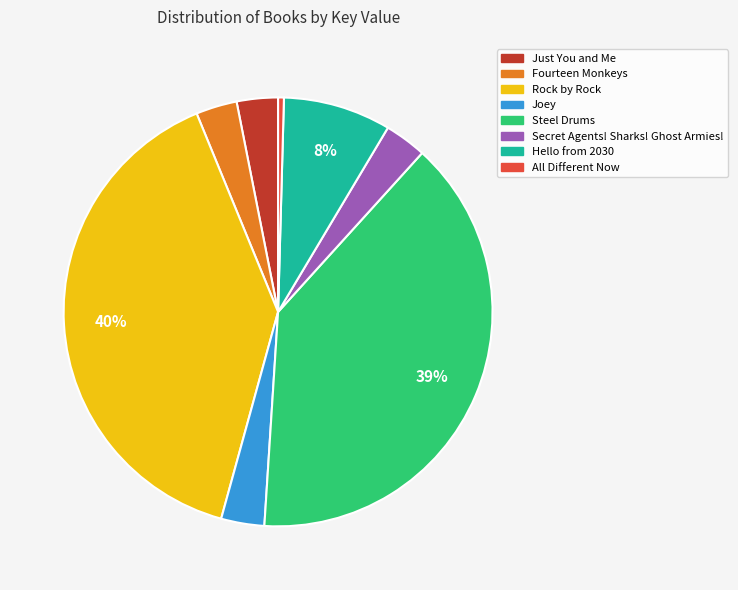

Which slice is the smallest?

All Different Now